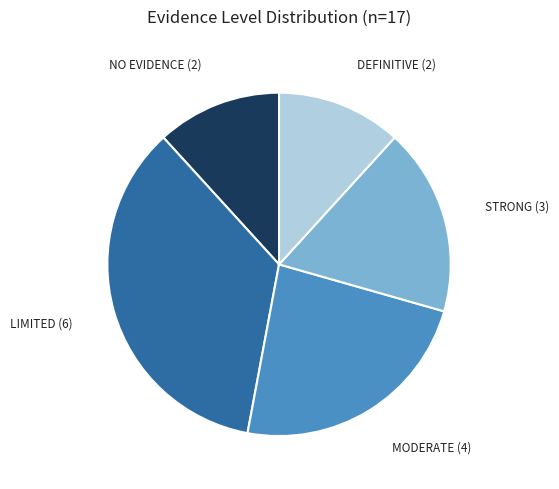

Does any single category account for the majority?

No